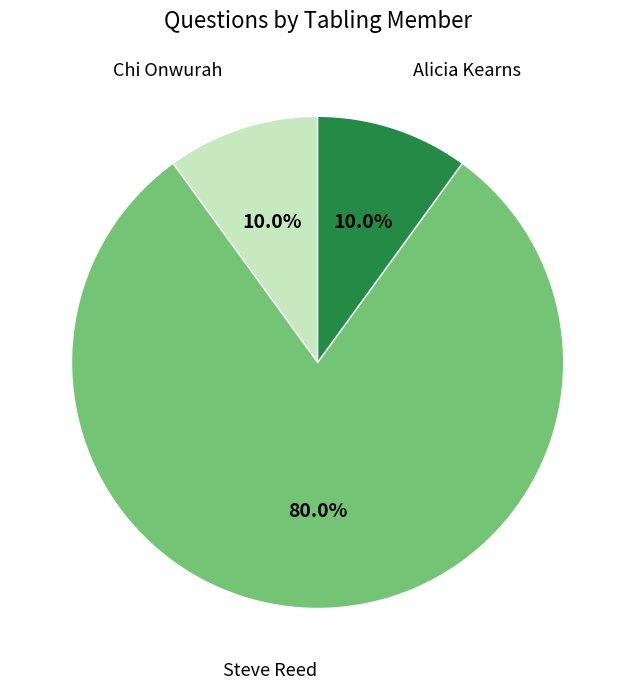

Does any single category account for the majority?

Yes